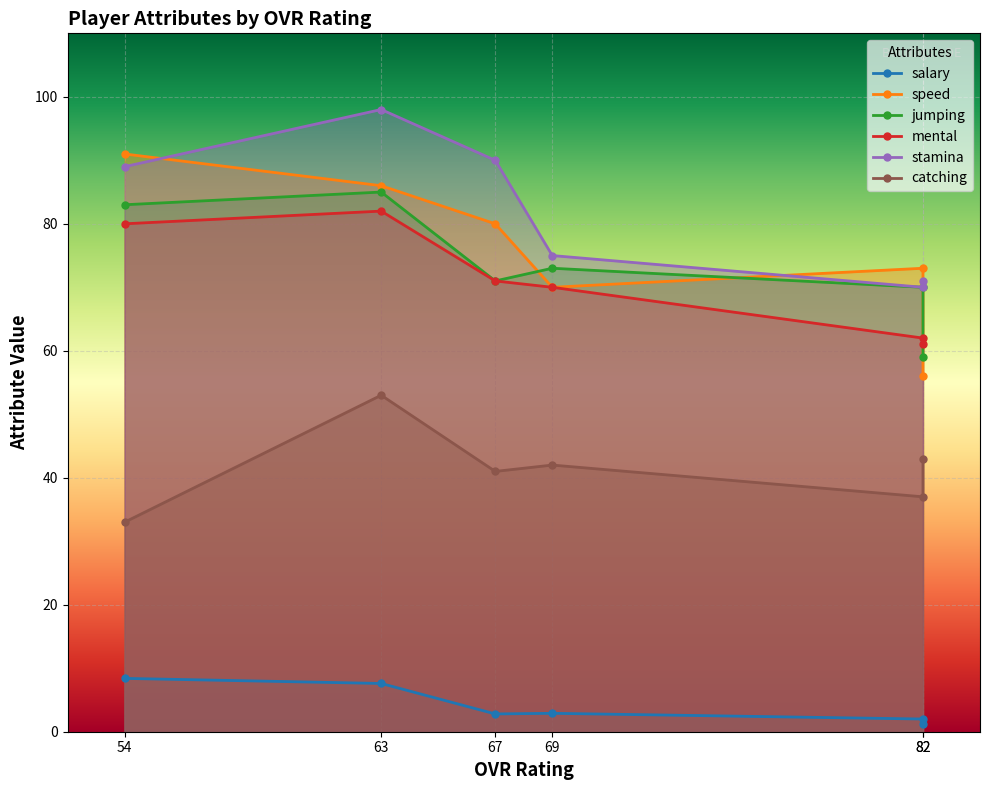

Is it true that catching equals 19.4 at 82?

False